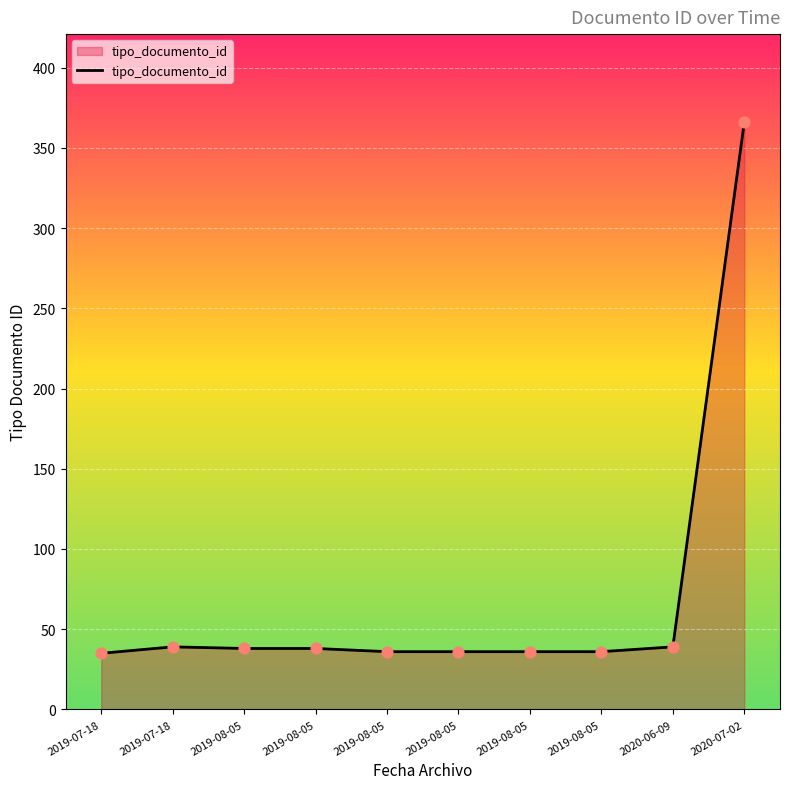

Which has a higher value, 2019-08-05 or 2019-08-05?

2019-08-05